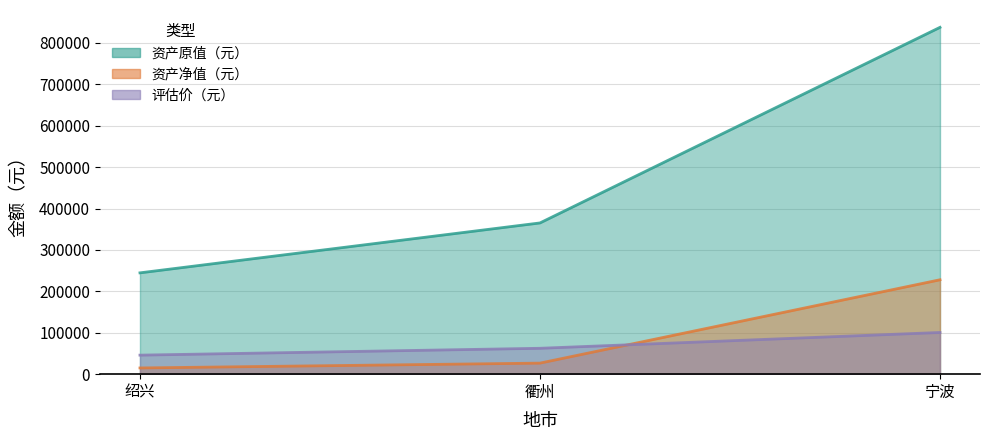

What value does the 评估价（元） series have at 绍兴?

45943.3